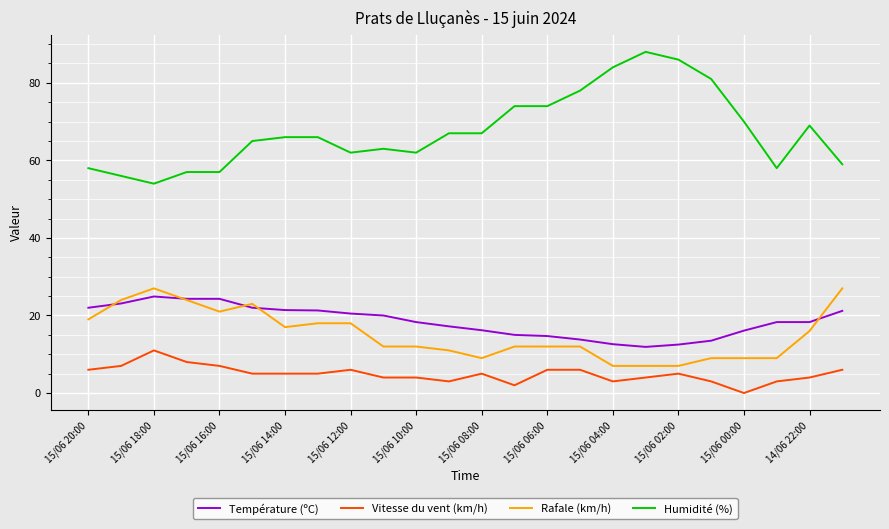

What is the difference between the second highest and minimum values in the Température (ºC) series?

12.4